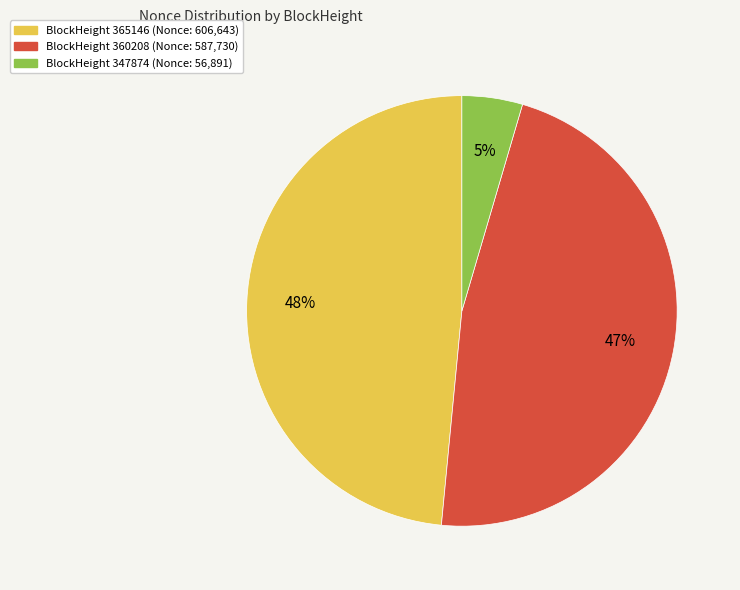

To the nearest percent, what is the average slice percentage?

33%